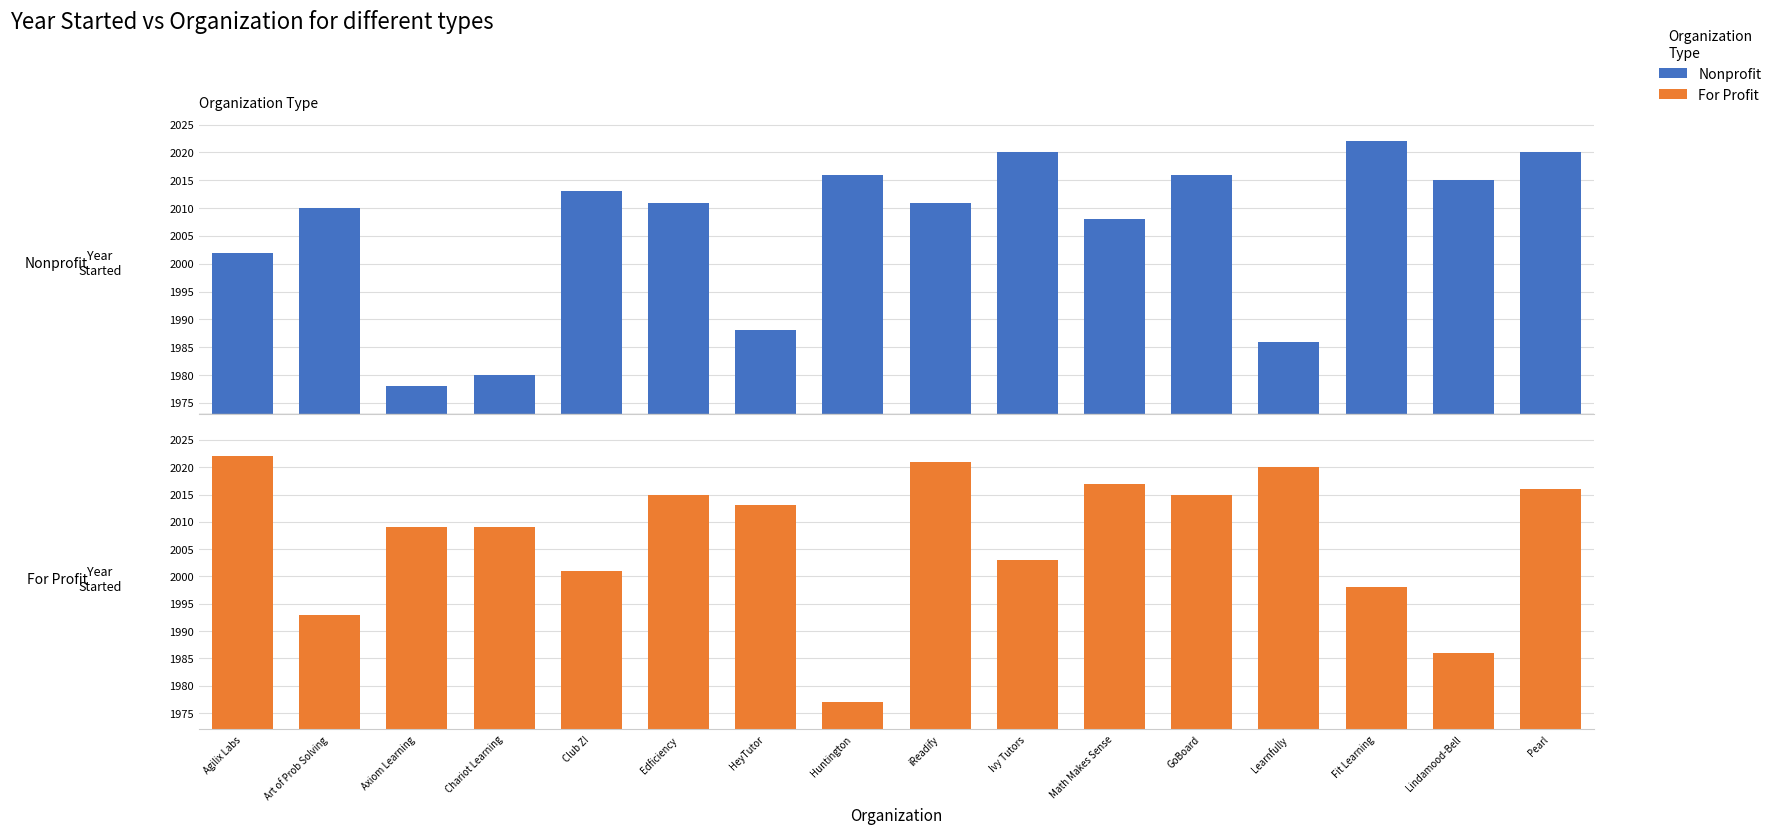

At which label is Nonprofit closest to 2000?

Agilix Labs